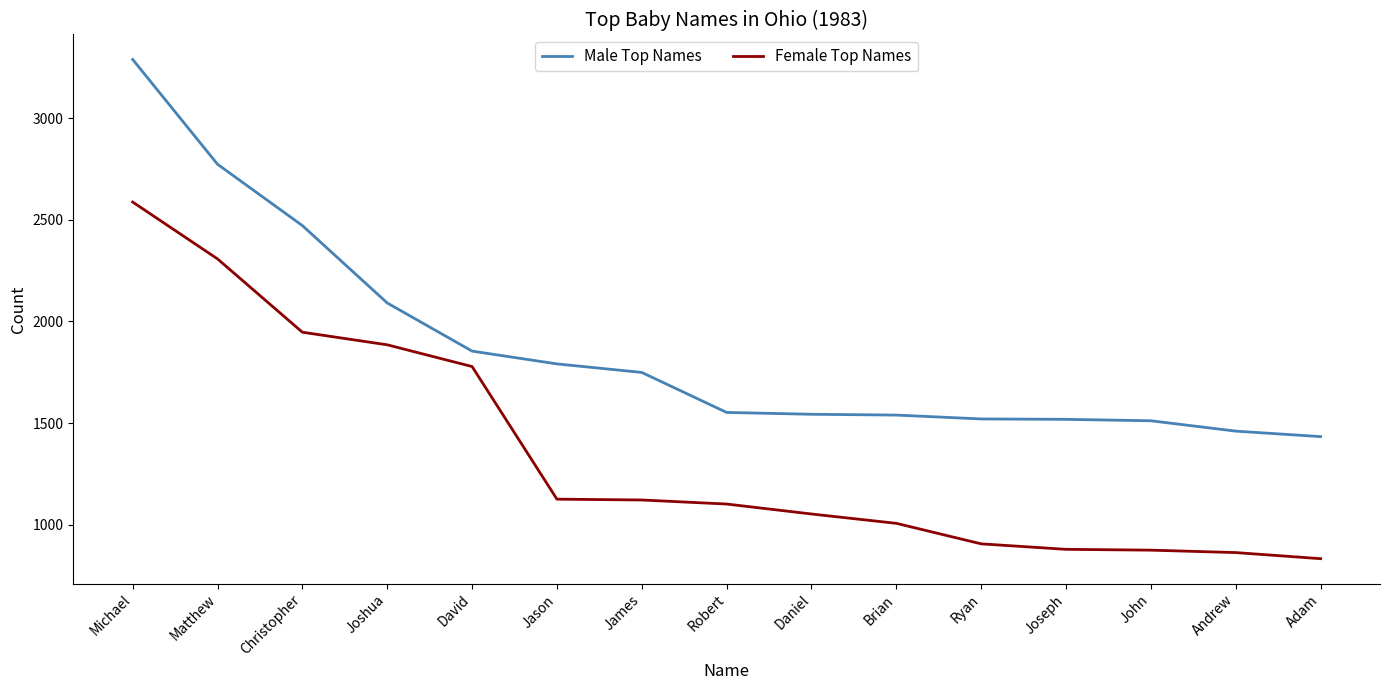

What is the difference between the second highest and second lowest values in the Male Top Names series?

1314